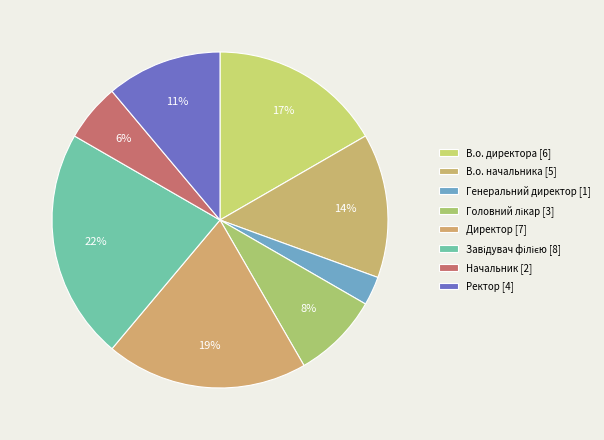

How many segments does this pie chart have?

8